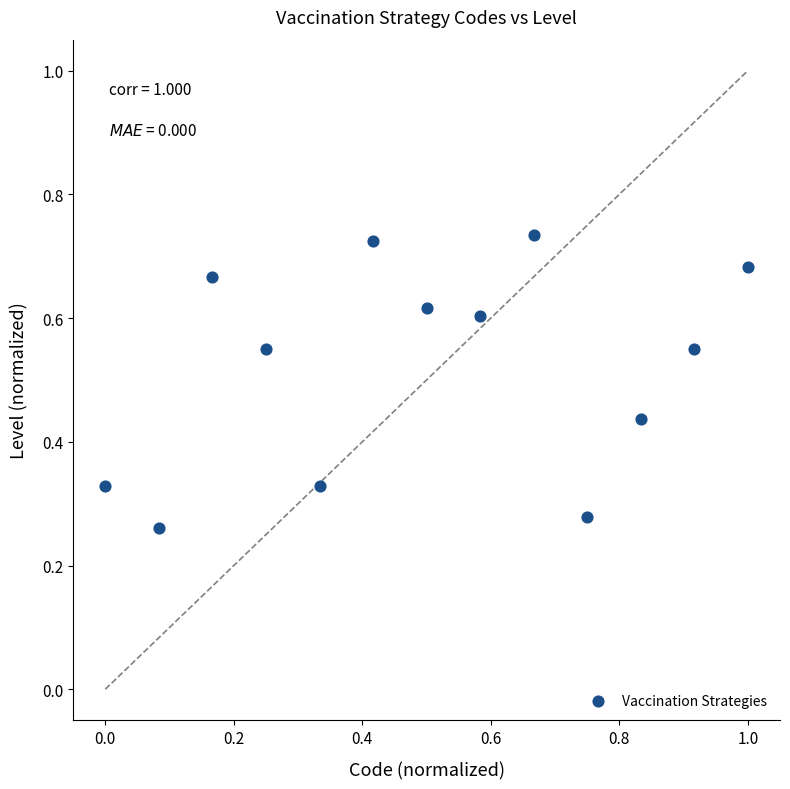

What is the range of X values (max minus min)?

1.0